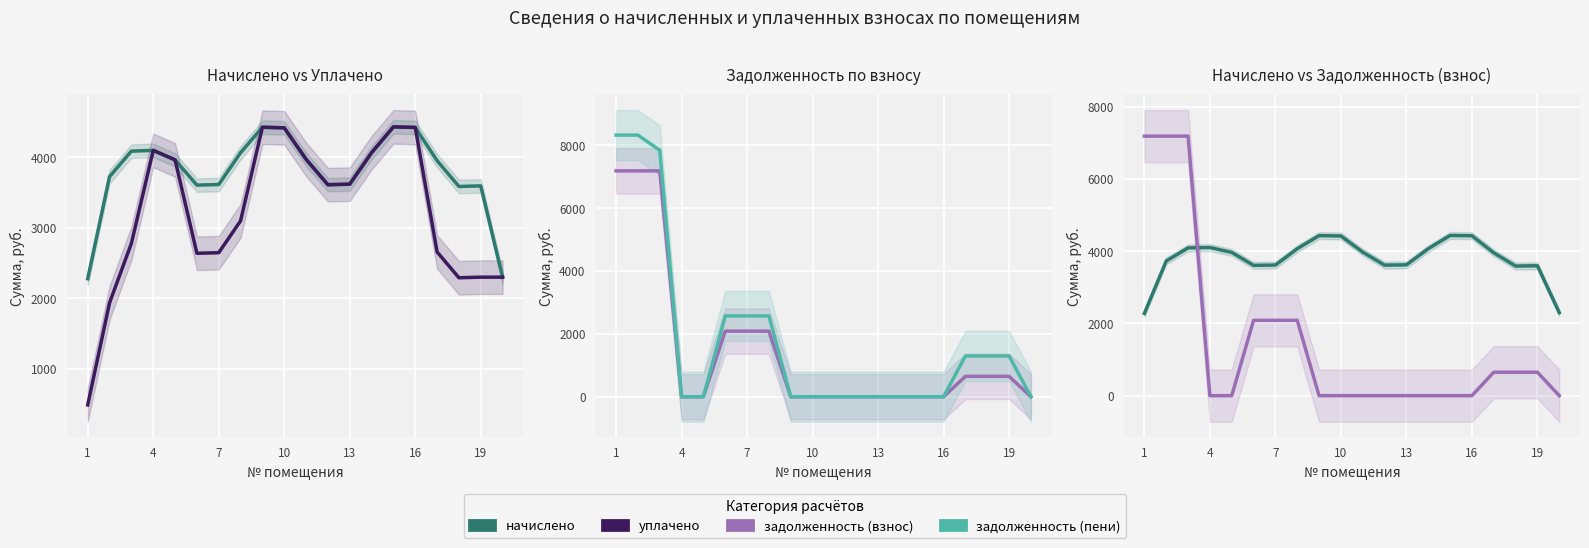

How many times do уплачено and задолженность (взнос) cross each other?

1